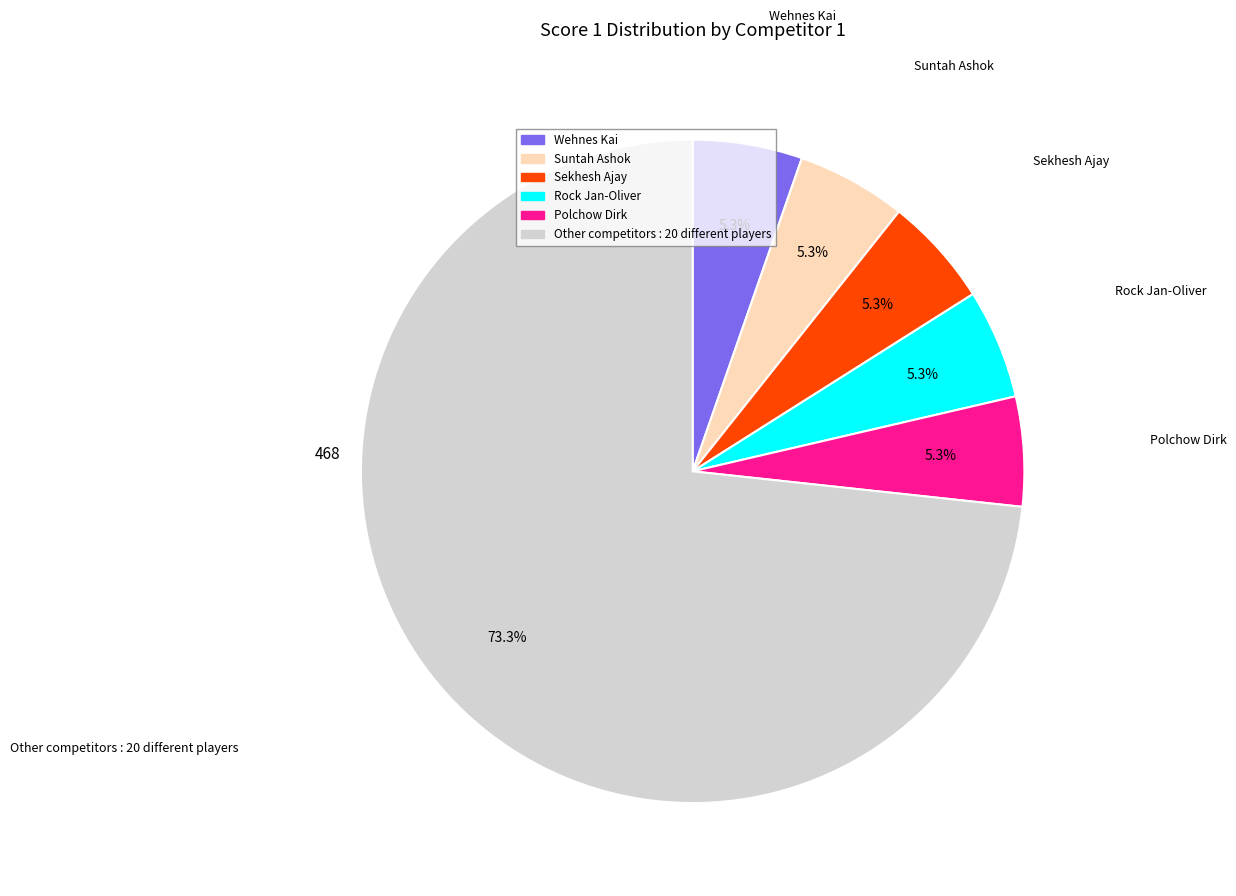

To the nearest percent, what is the average slice percentage?

17%